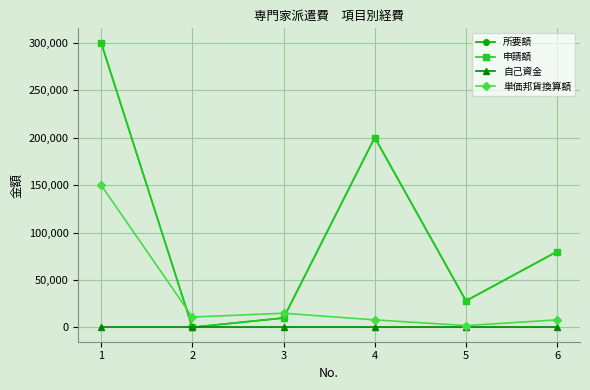

True or false: 単価邦貨換算額 has a value of 8000 at 6.

True